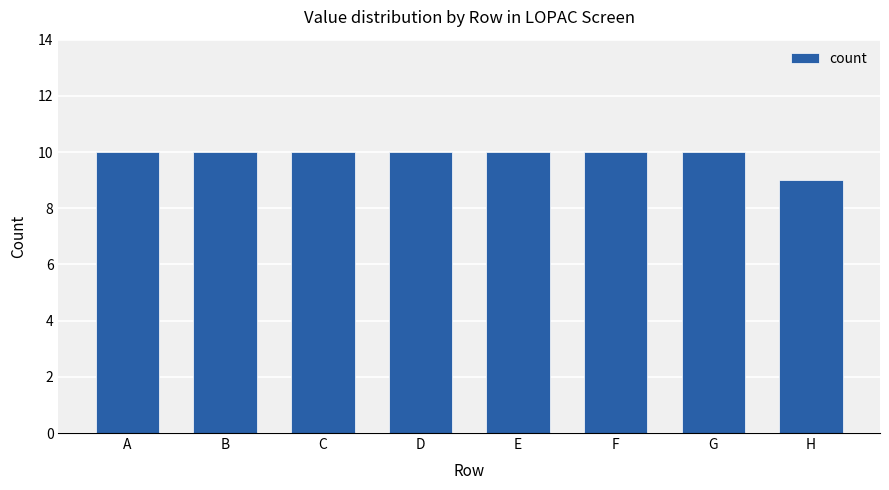

Reading left to right, extract all data points from this chart.

A=10	B=10	C=10	D=10	E=10	F=10	G=10	H=9